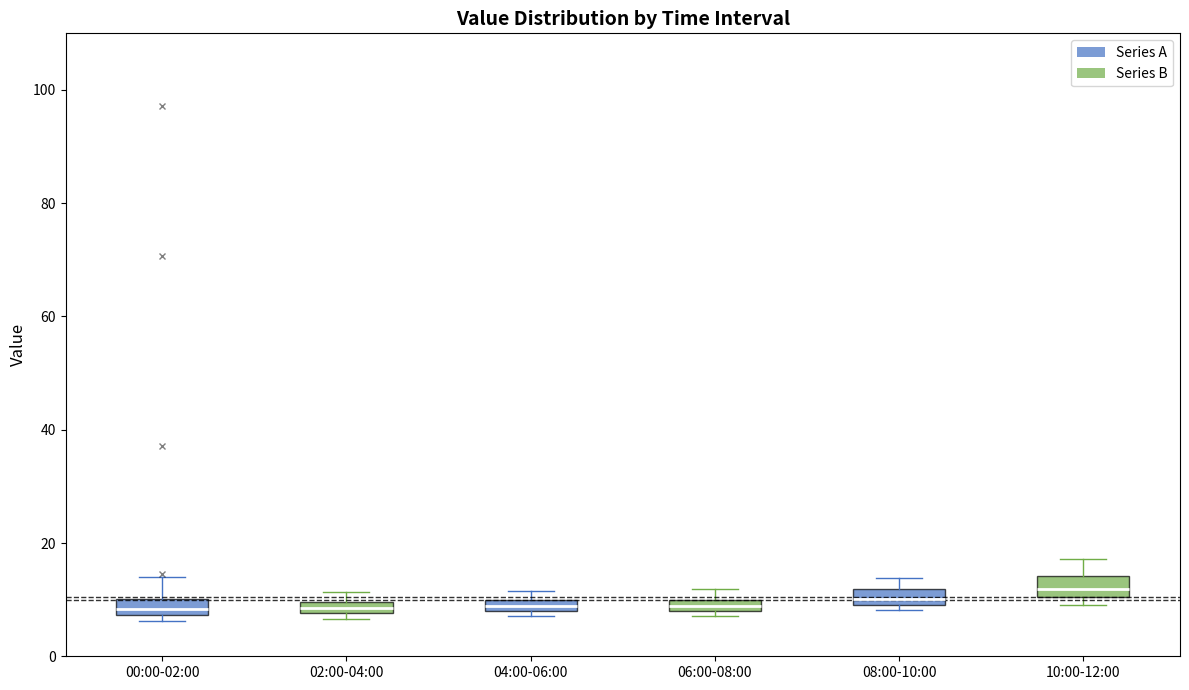

Where is the lower edge of the box for 08:00-10:00 on the y-axis? The values are not printed on the chart, so give them approximately, as read against the axis.

8